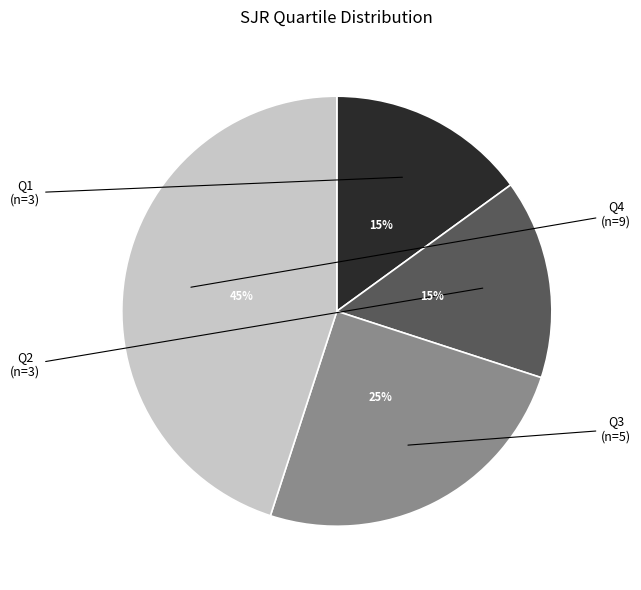

Is there a majority slice in this chart?

No